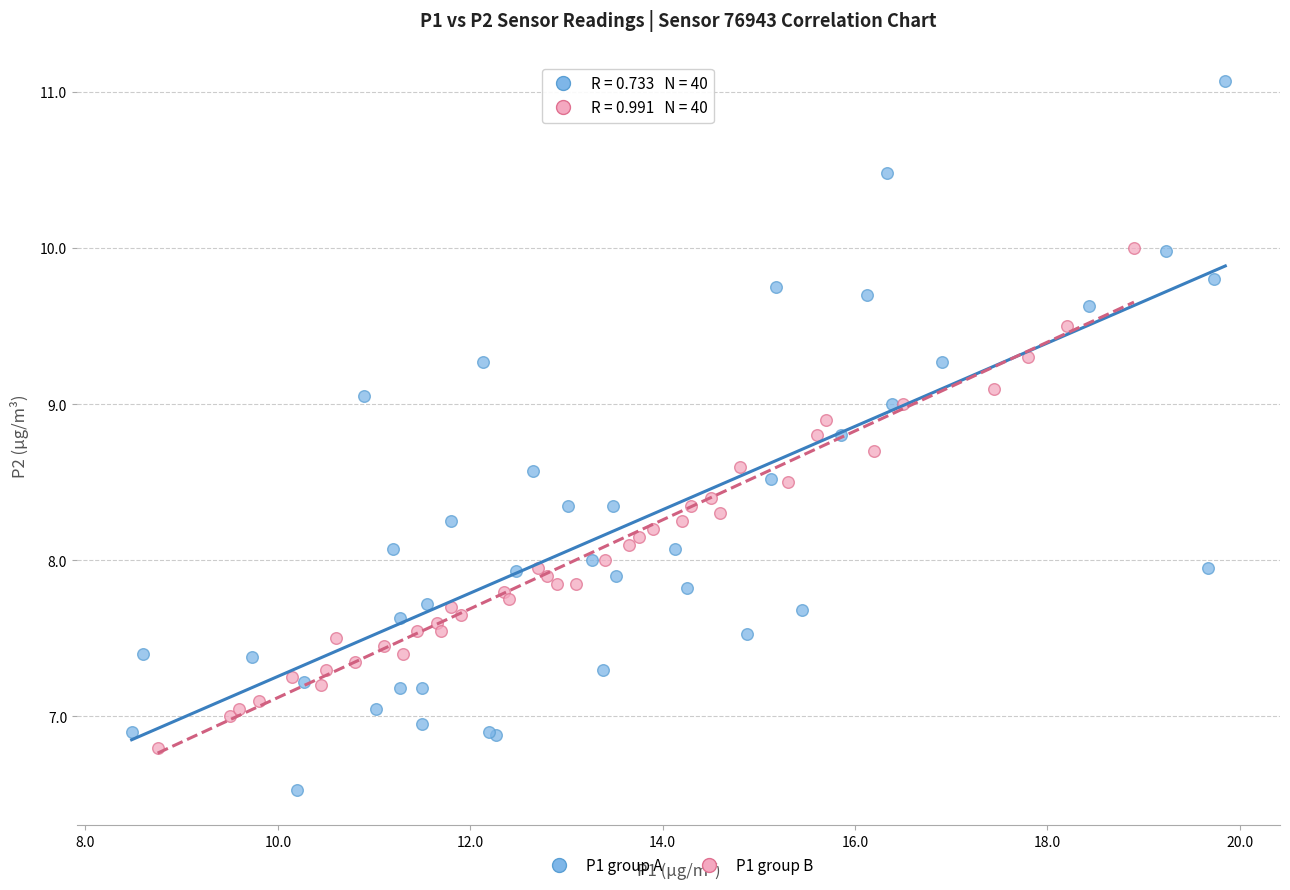

Which series has the widest spread of Y values?

P1 group A